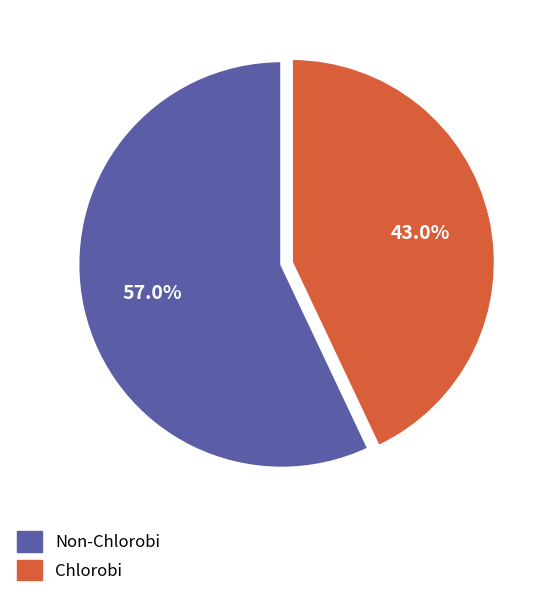

What is the smallest slice in the pie chart?

Chlorobi